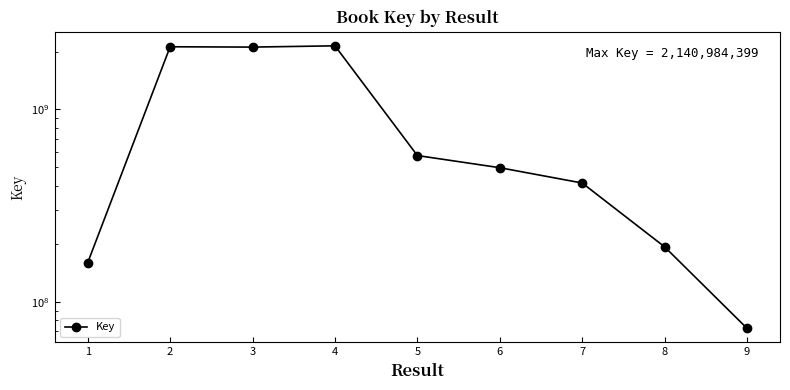

Rank the categories by value from highest to lowest.

4, 2, 3, 5, 6, 7, 8, 1, 9